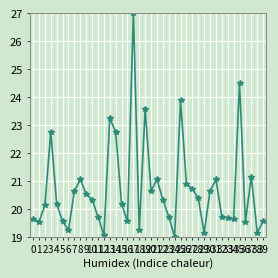

List the labels in order of value, smallest first.

24, 12, 29, 38, 6, 18, 1, 36, 5, 16, 39, 0, 34, 33, 11, 23, 32, 2, 4, 15, 10, 22, 28, 9, 7, 20, 30, 27, 26, 8, 21, 31, 37, 3, 14, 13, 19, 25, 35, 17